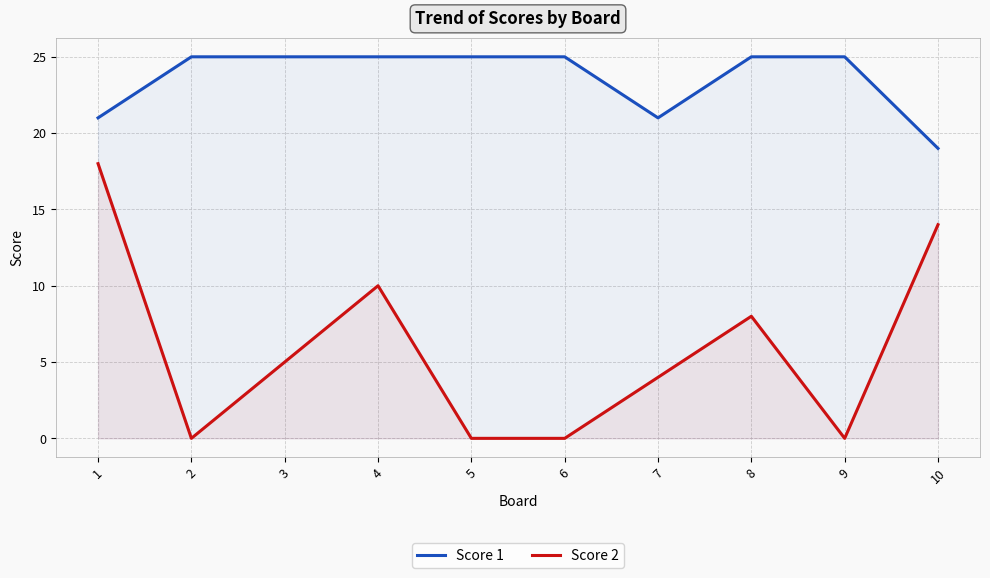

True or false: Score 1 and Score 2 cross at least once.

False